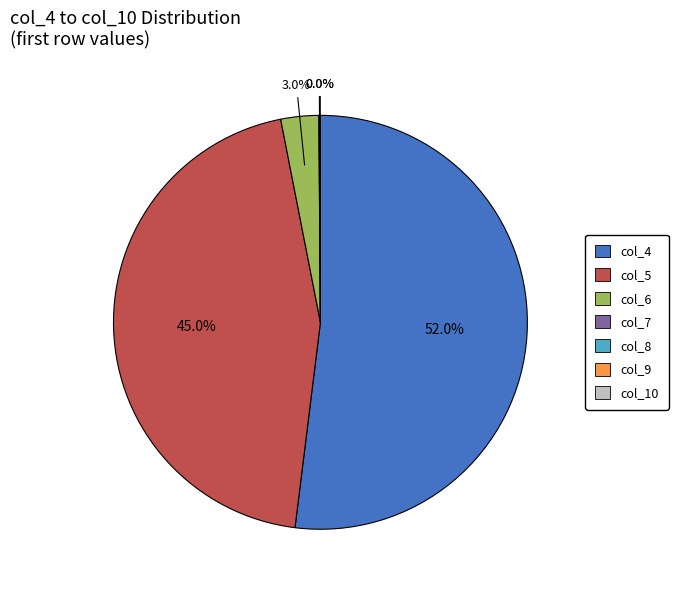

To the nearest percent, what is the combined percentage of col_9 and col_4?

52%